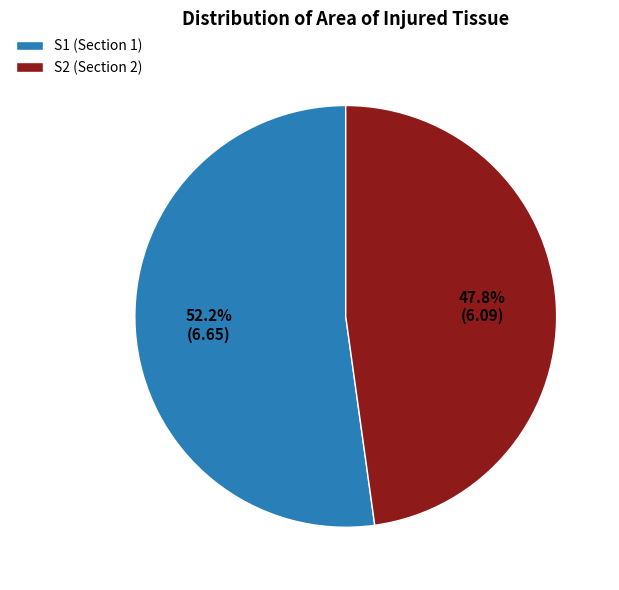

Count the number of slices in the pie.

2